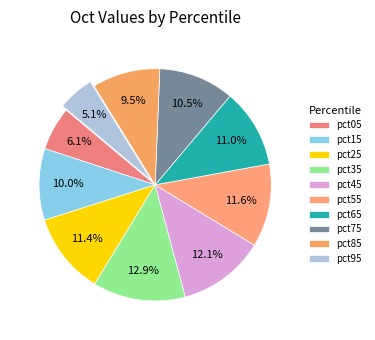

To the nearest percent, what percentage of the pie is pct85?

9%